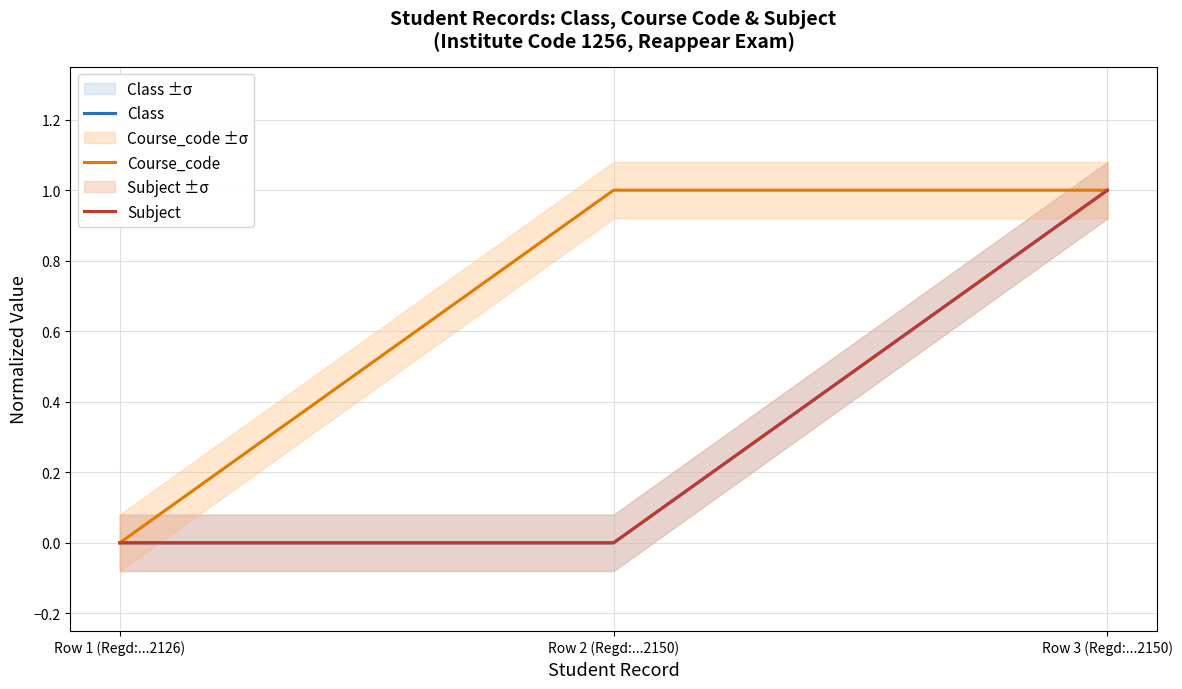

Which series has the largest total across all categories?

Course_code